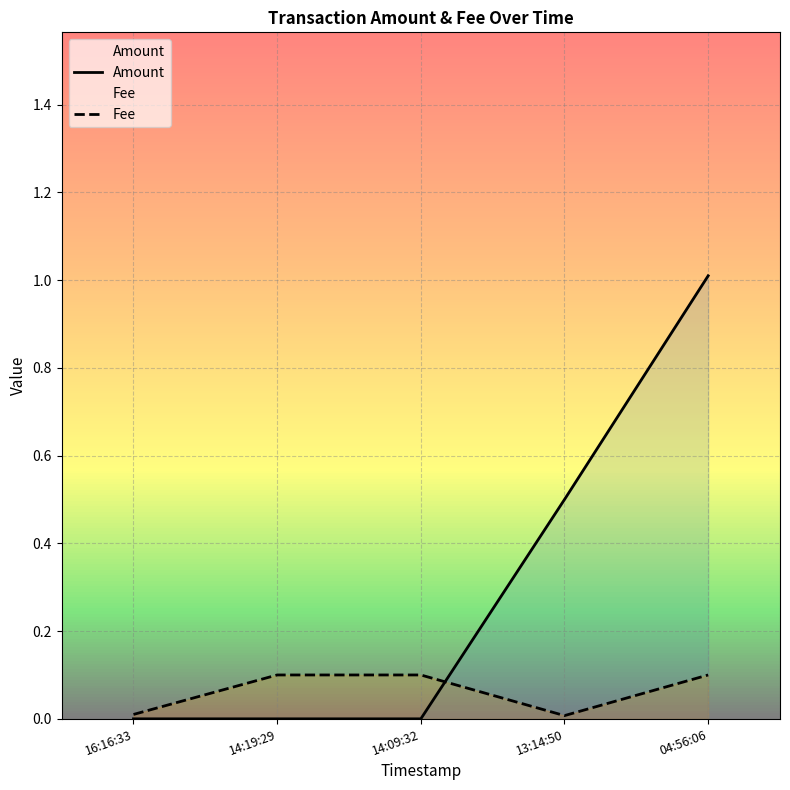

Reading left to right, transcribe all the data shown in this chart.

Amount: 0.0	0.0	0.0	0.5	1.0
Fee: 0.0	0.1	0.1	0.0	0.1